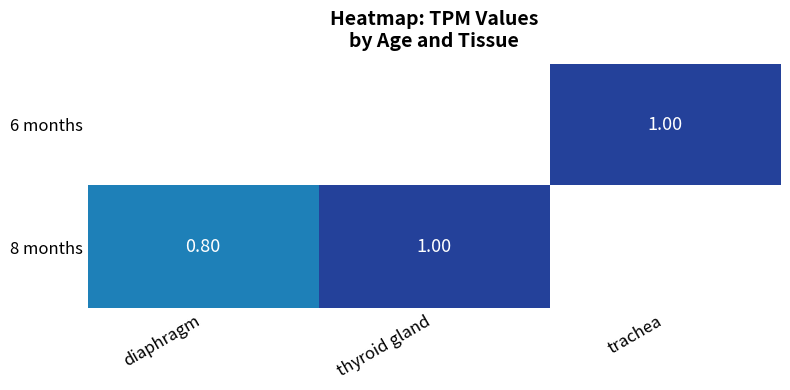

List the series in order of their overall mean, highest first.

6 months, 8 months